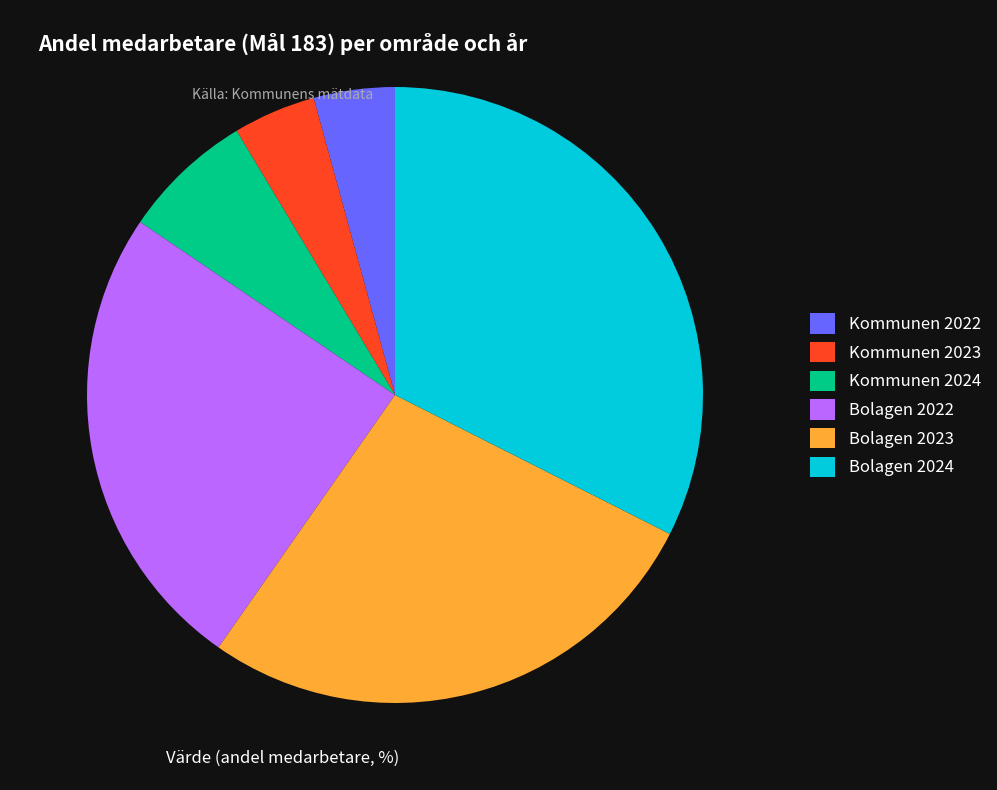

Which has a higher value, Kommunen 2022 or Bolagen 2024?

Bolagen 2024